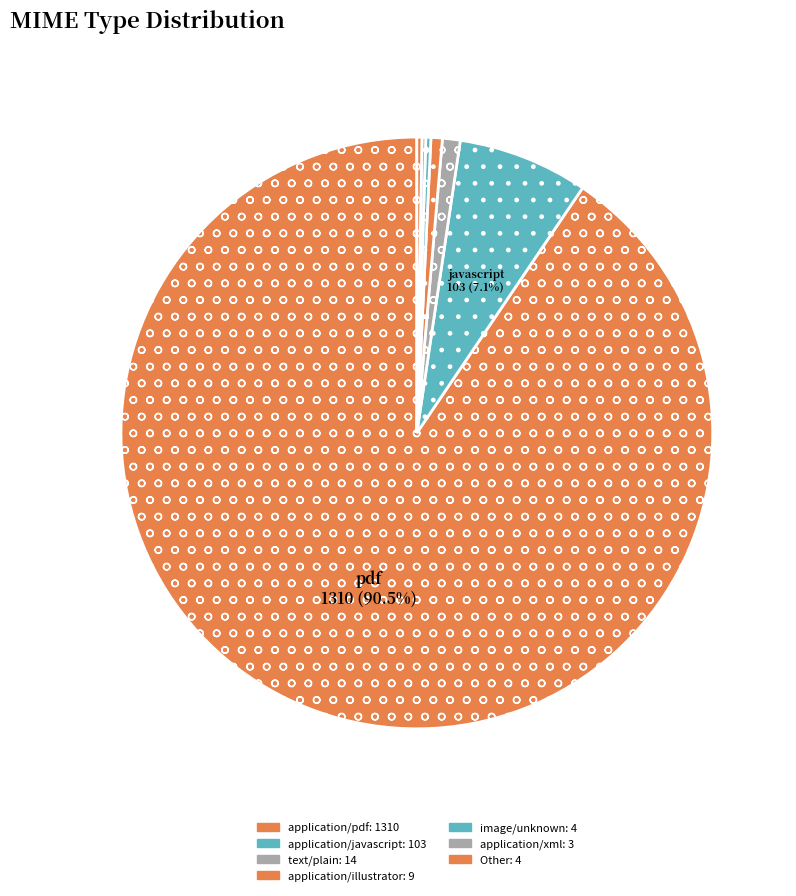

What percentage is the text/plain slice, to the nearest percent?

1%